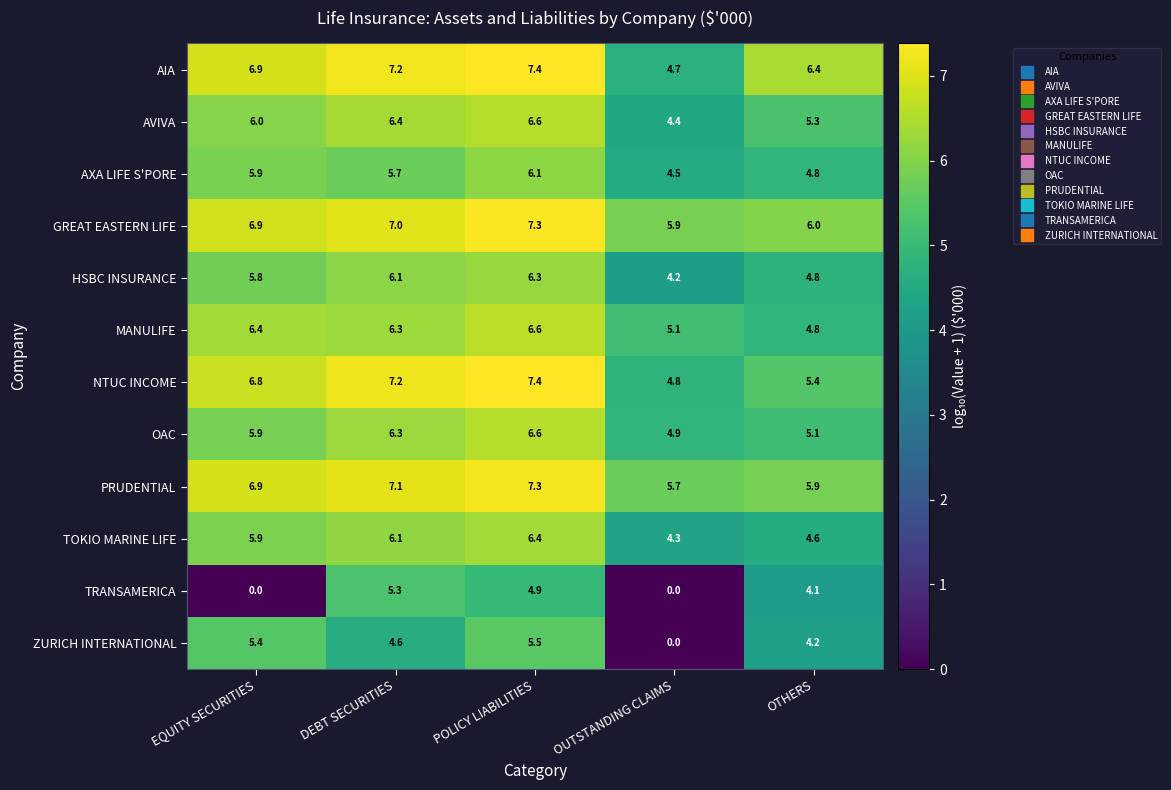

At how many categories does at least one series exceed 2?

5